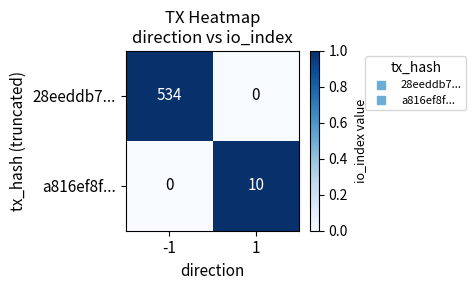

True or false: a816ef8f... has a value of 5 at 1.

False